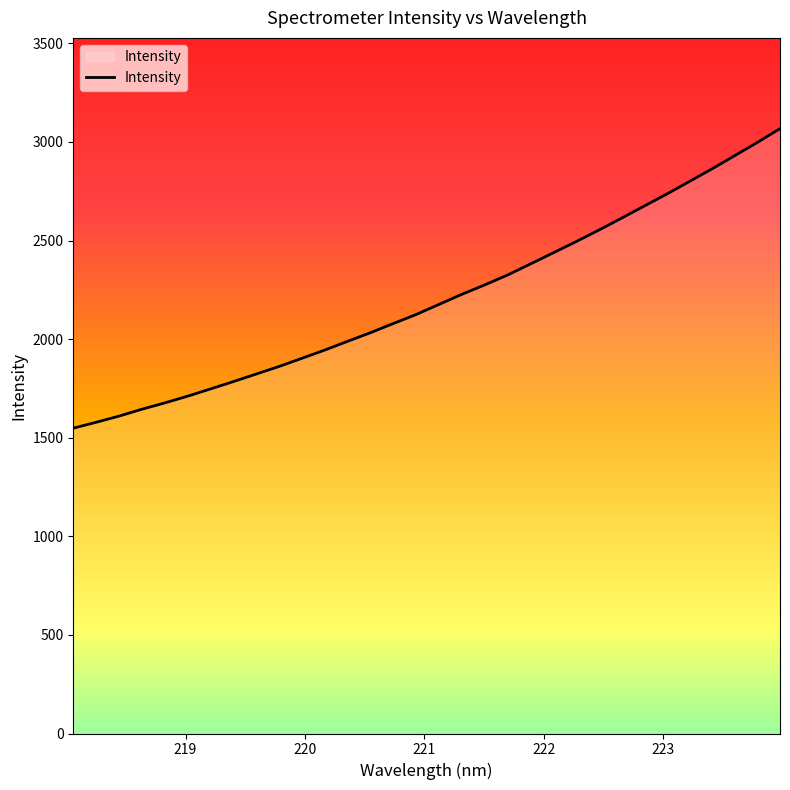

What is the greatest value displayed?

3067.4